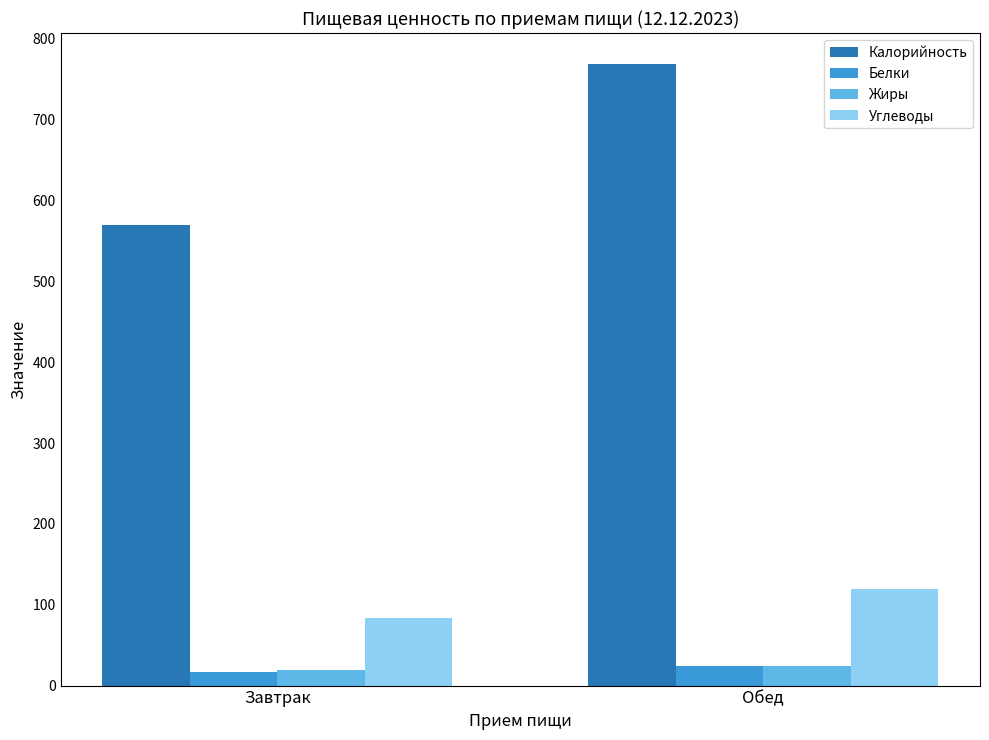

Rank the categories by Углеводы value from lowest to highest.

Завтрак, Обед